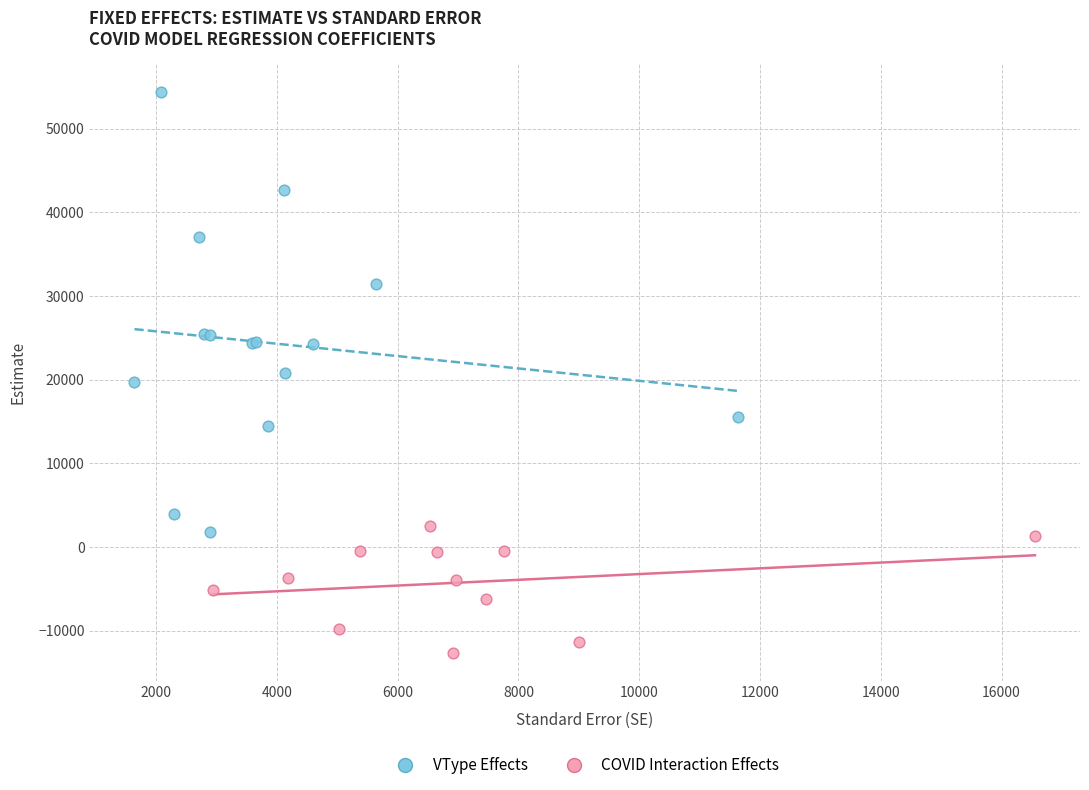

Which series contains the lowest Y value?

COVID Interaction Effects